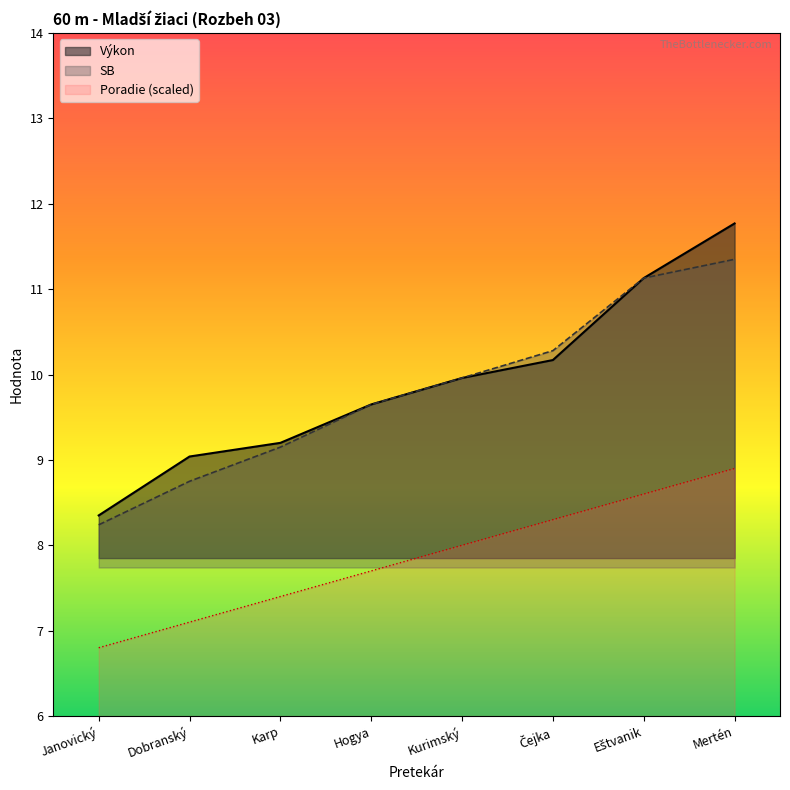

What is the difference between the maximum and minimum values in the Výkon series?

3.4